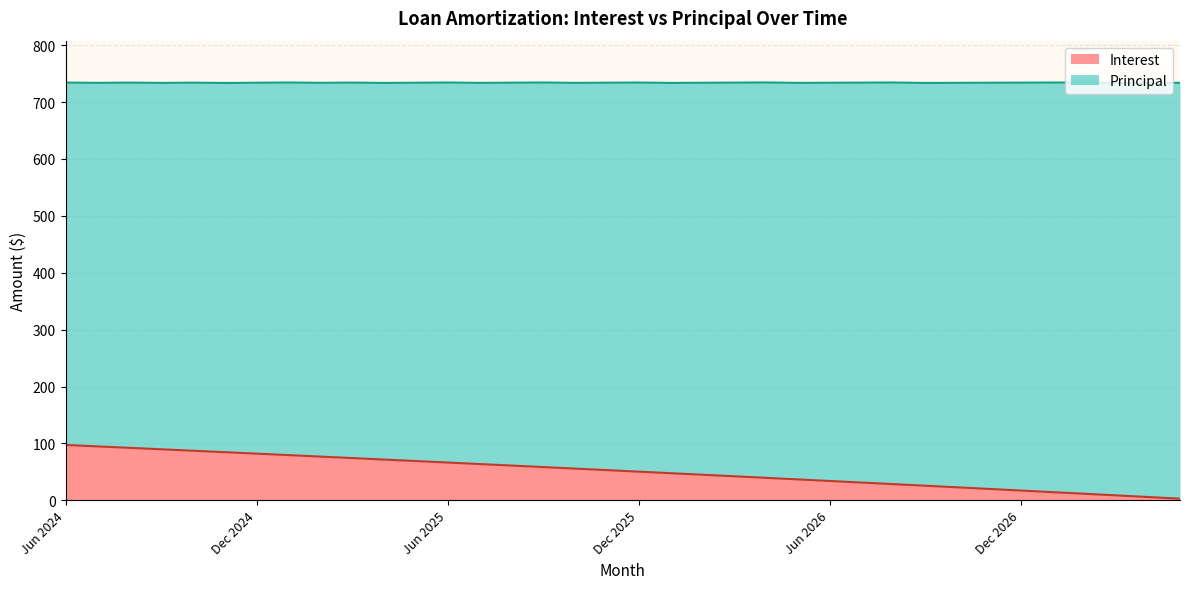

Is it true that the value at Sep 2024 is 130.2?

False